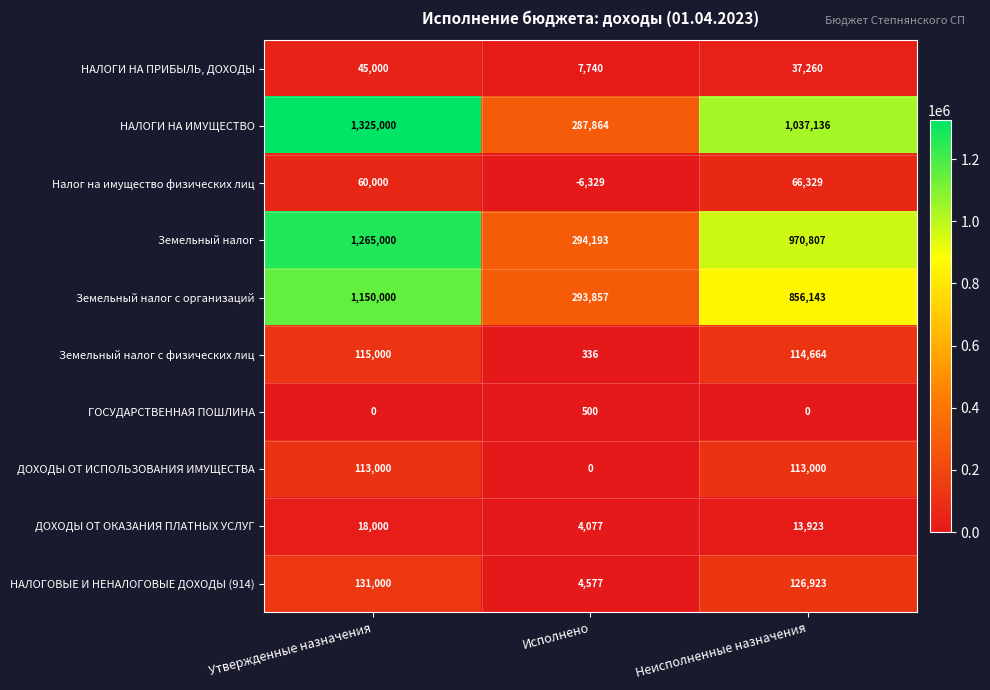

At Исполнено, list the series in order from largest to smallest.

Земельный налог, Земельный налог с организаций, НАЛОГИ НА ИМУЩЕСТВО, НАЛОГИ НА ПРИБЫЛЬ, ДОХОДЫ, НАЛОГОВЫЕ И НЕНАЛОГОВЫЕ ДОХОДЫ (914), ДОХОДЫ ОТ ОКАЗАНИЯ ПЛАТНЫХ УСЛУГ, ГОСУДАРСТВЕННАЯ ПОШЛИНА, Земельный налог с физических лиц, ДОХОДЫ ОТ ИСПОЛЬЗОВАНИЯ ИМУЩЕСТВА, Налог на имущество физических лиц